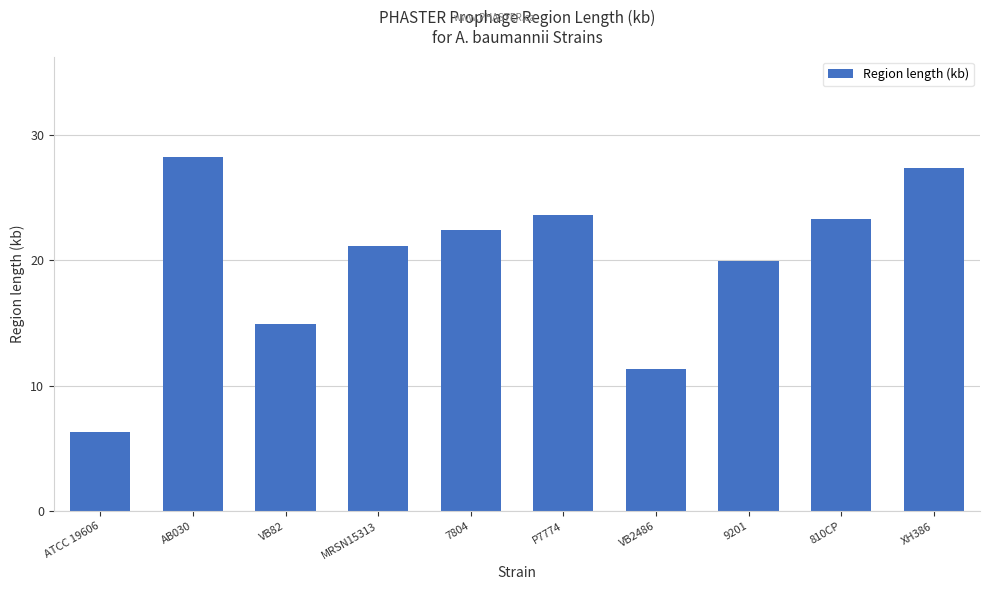

Which label corresponds to the smallest value in the chart?

ATCC 19606